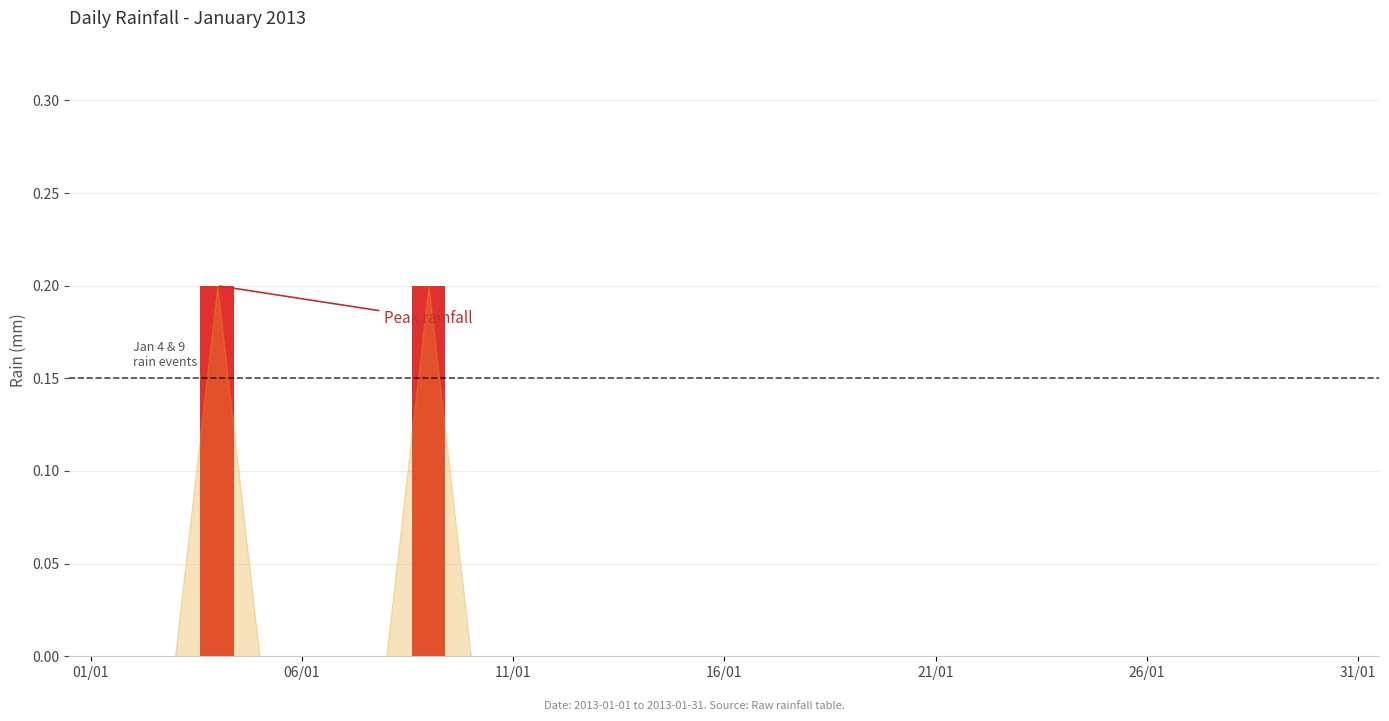

What is the sum of all values?

0.4